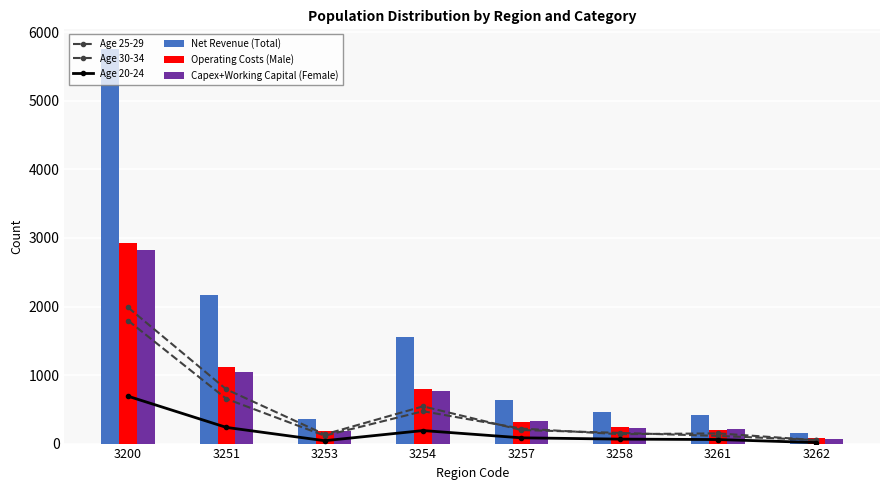

How many values in the Operating Costs (Male) series are below 311?

4